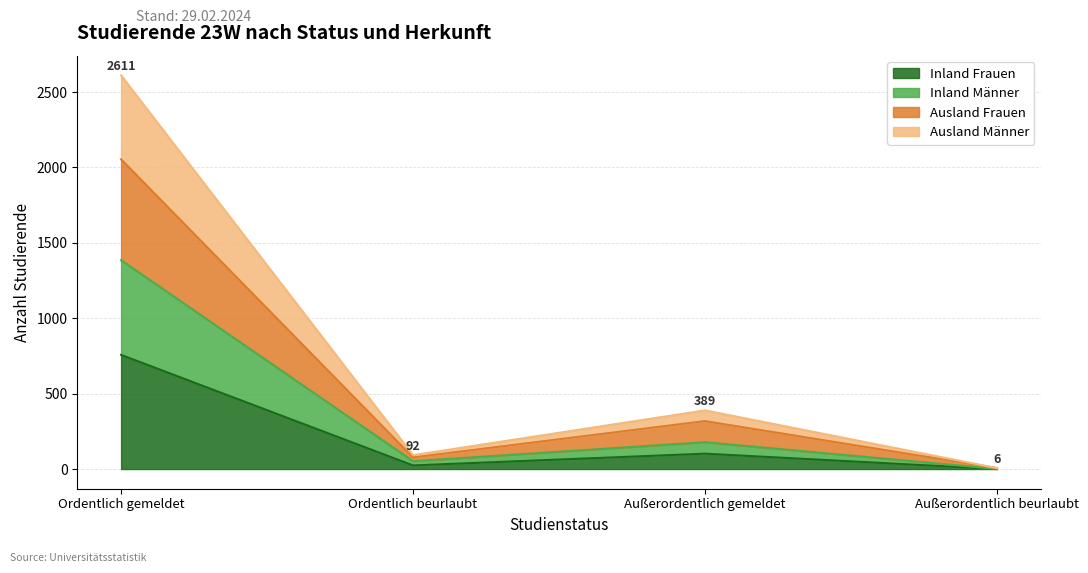

True or false: Inland Männer has more than 0 interior local peaks.

True